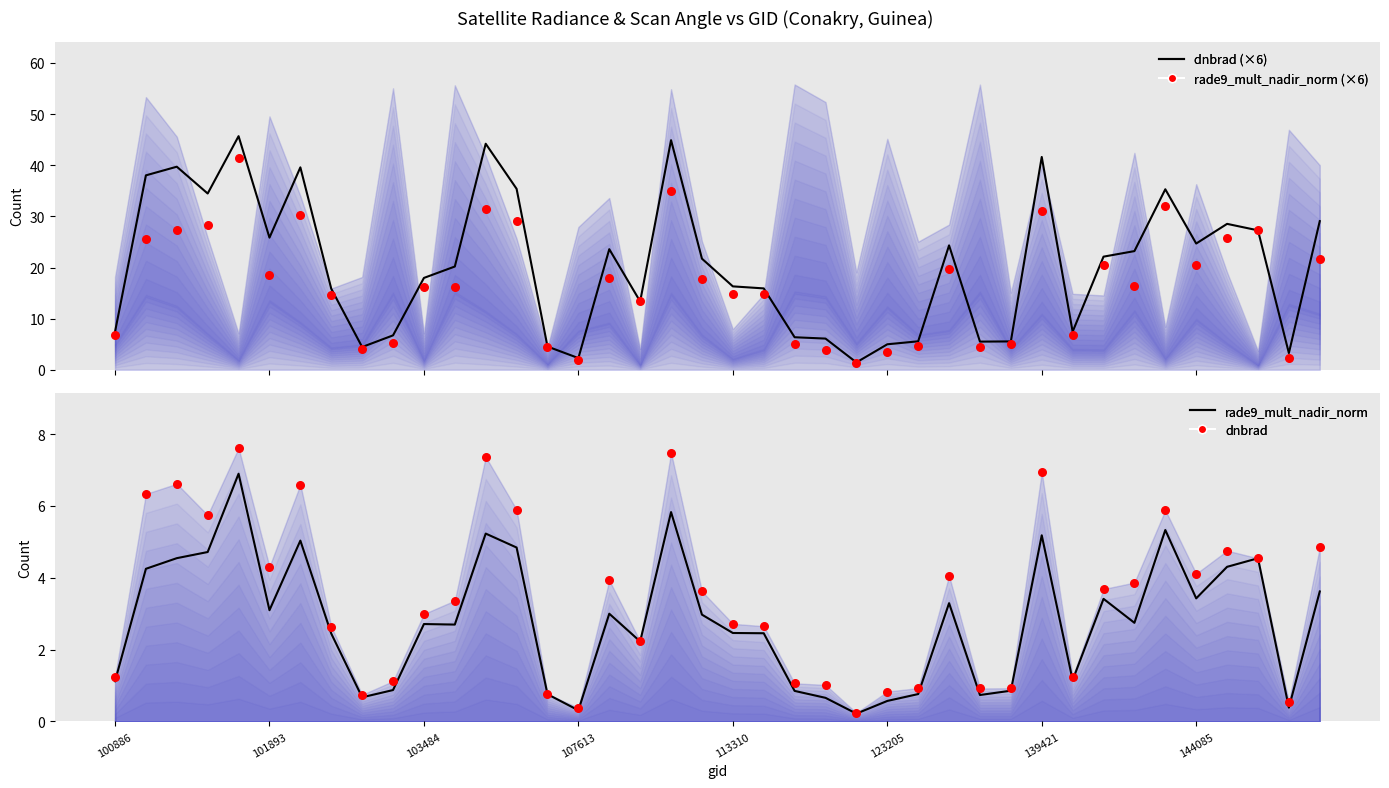

Which series has the widest spread of Y values?

dnbrad (scaled)